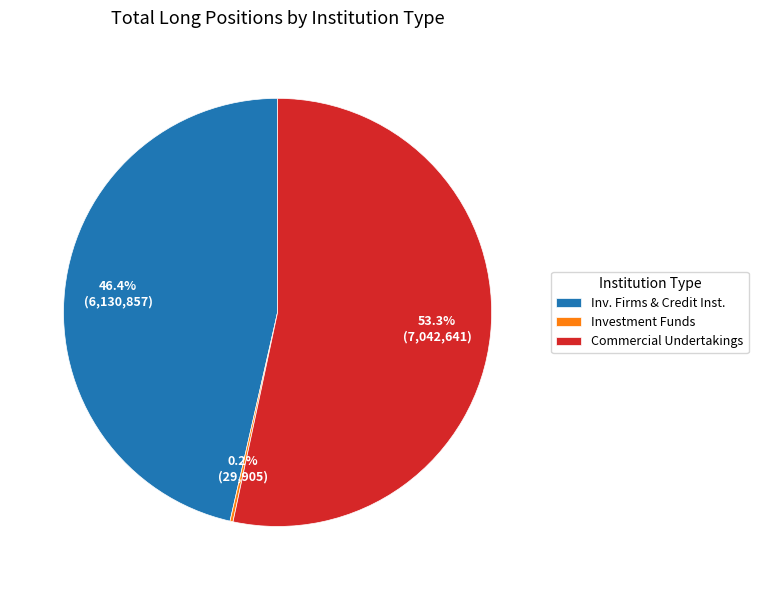

What is the largest slice in the pie chart?

Commercial Undertakings